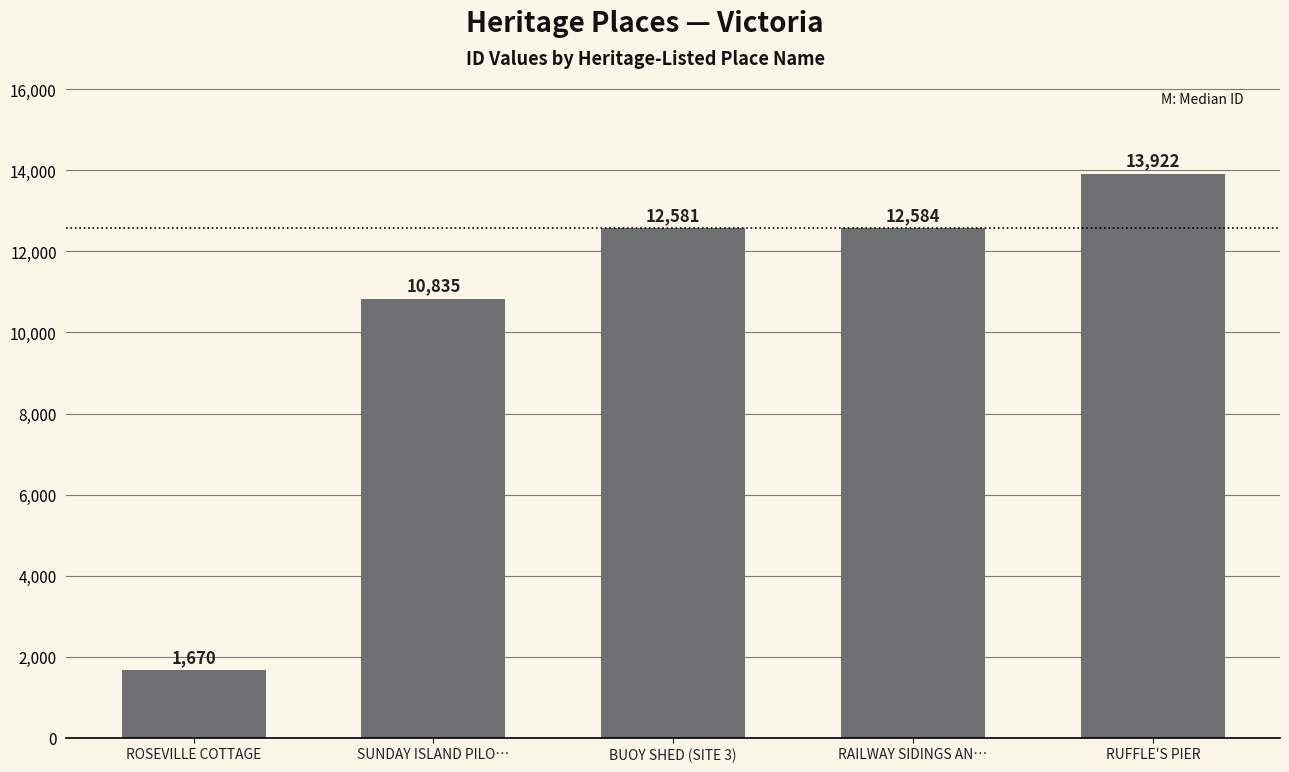

How many data points are less than 12581?

2